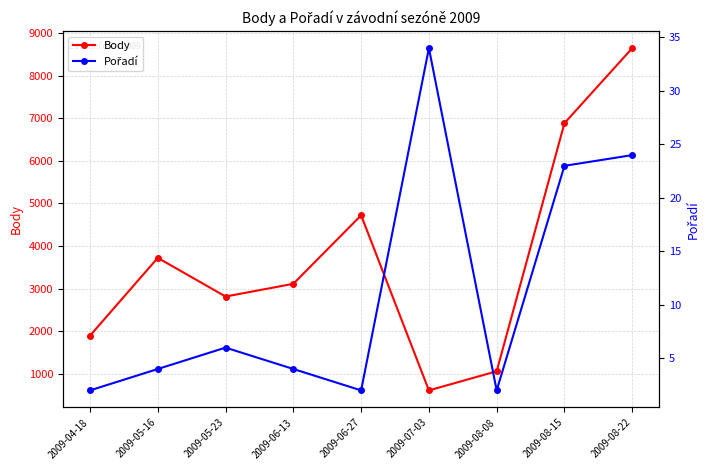

True or false: Body and Pořadí intersect in this chart.

False